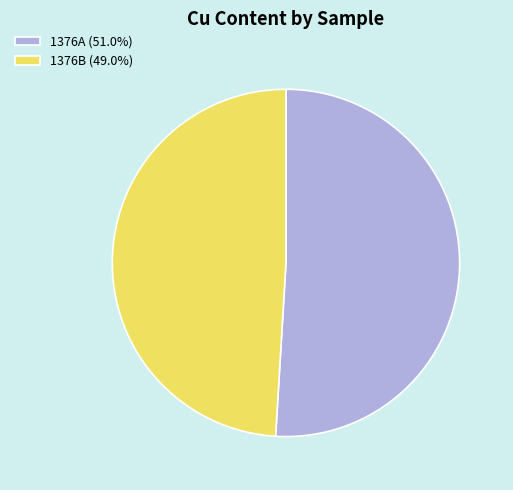

Does any single category account for the majority?

Yes